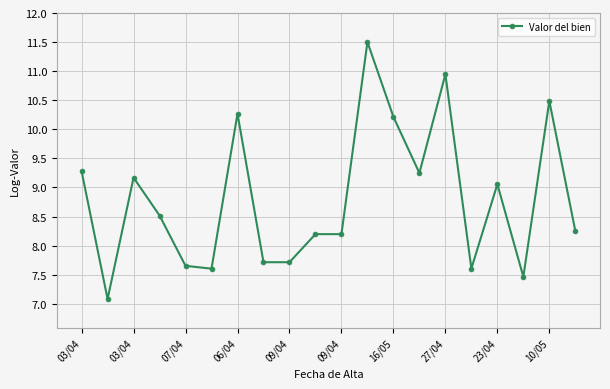

What is the value of the 8th point from the left?

7.7